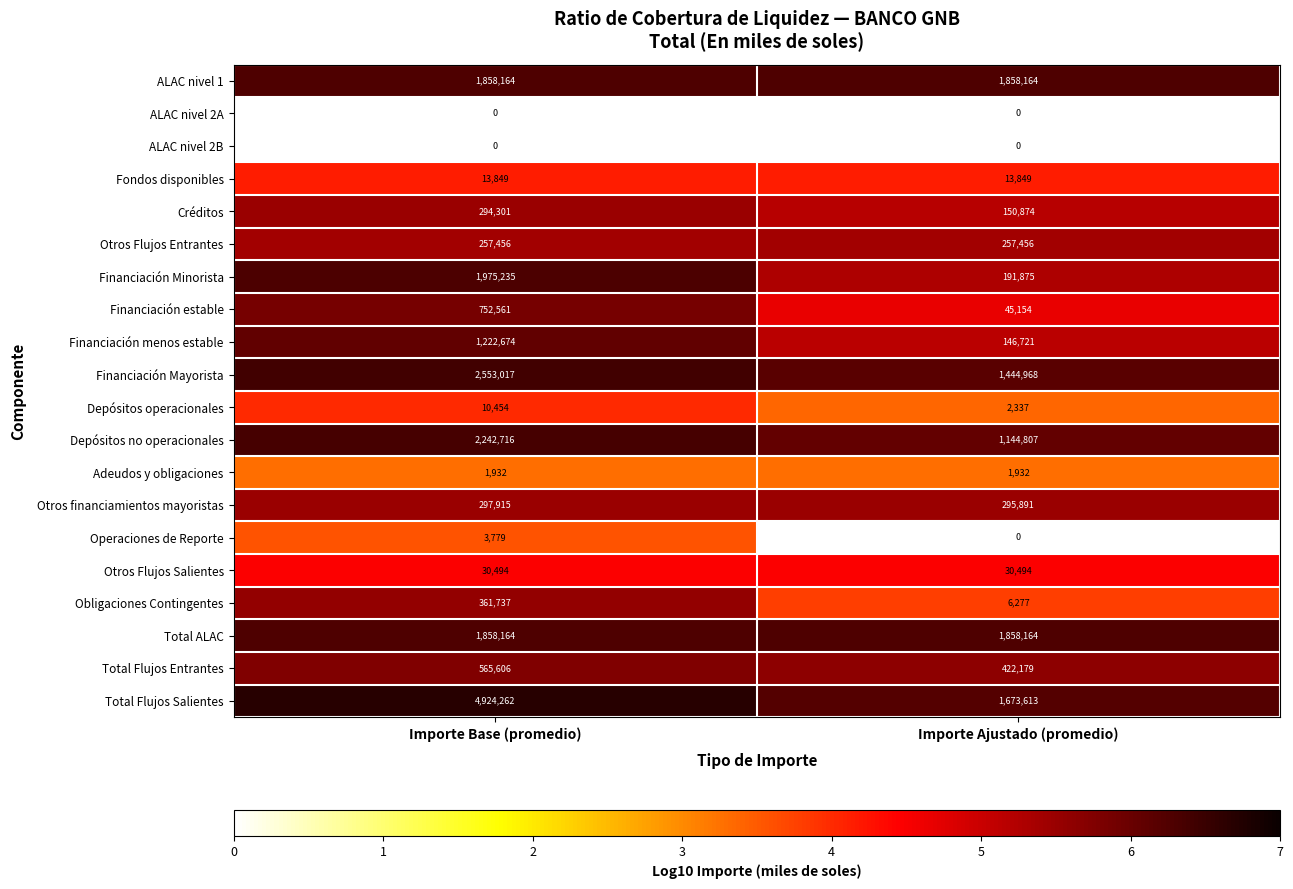

What is the sum of the Créditos values at Importe Ajustado (promedio) and Importe Base (promedio)?

445175